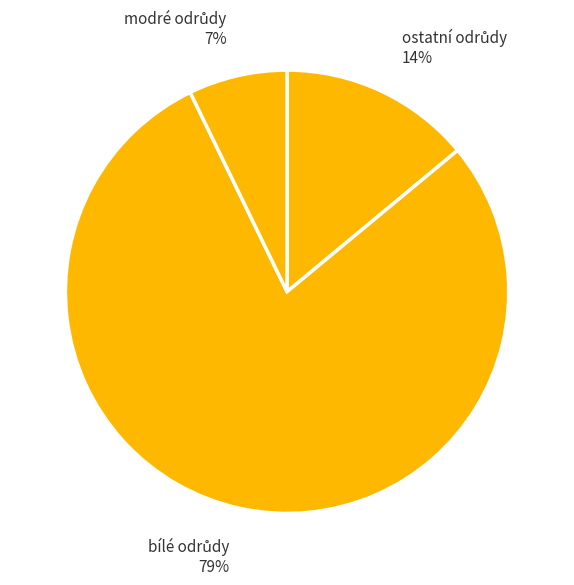

To the nearest percent, what is the average slice percentage?

33%